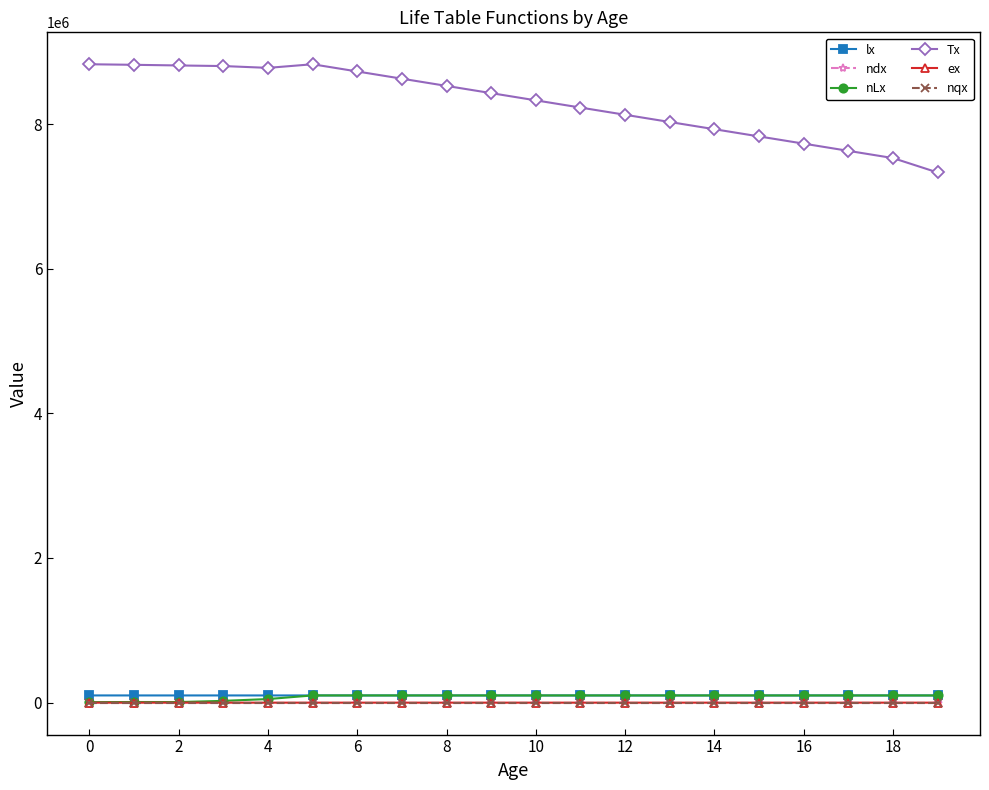

True or false: ndx and Tx intersect in this chart.

False